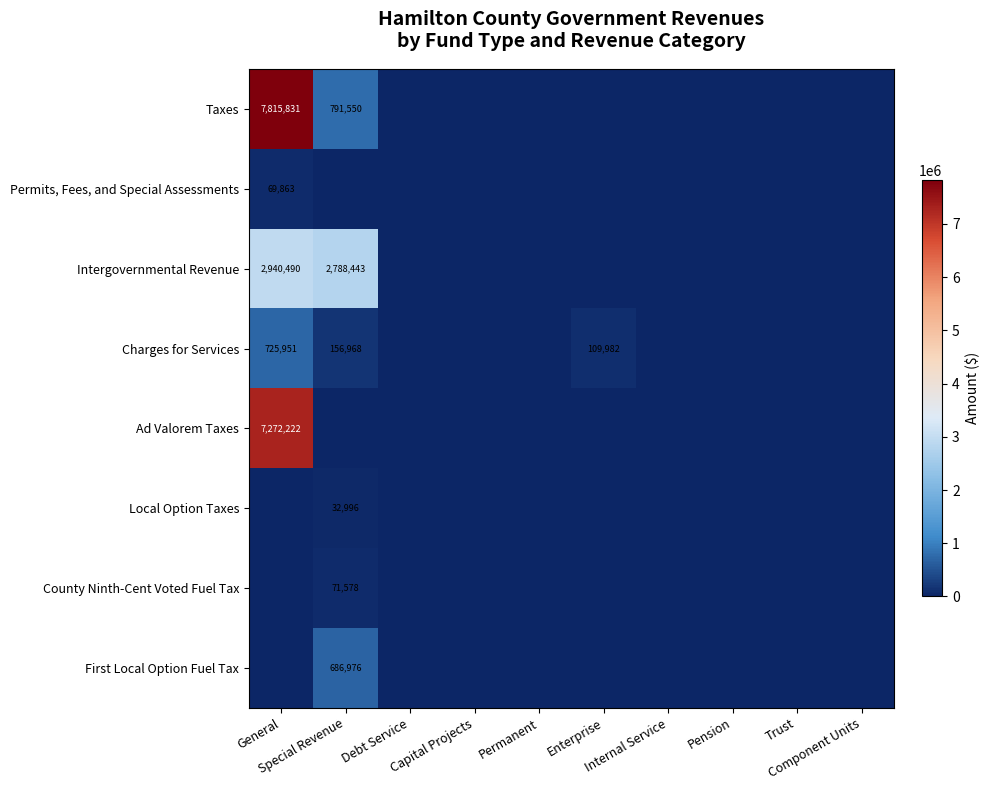

At which label is First Local Option Fuel Tax closest to 343488?

General